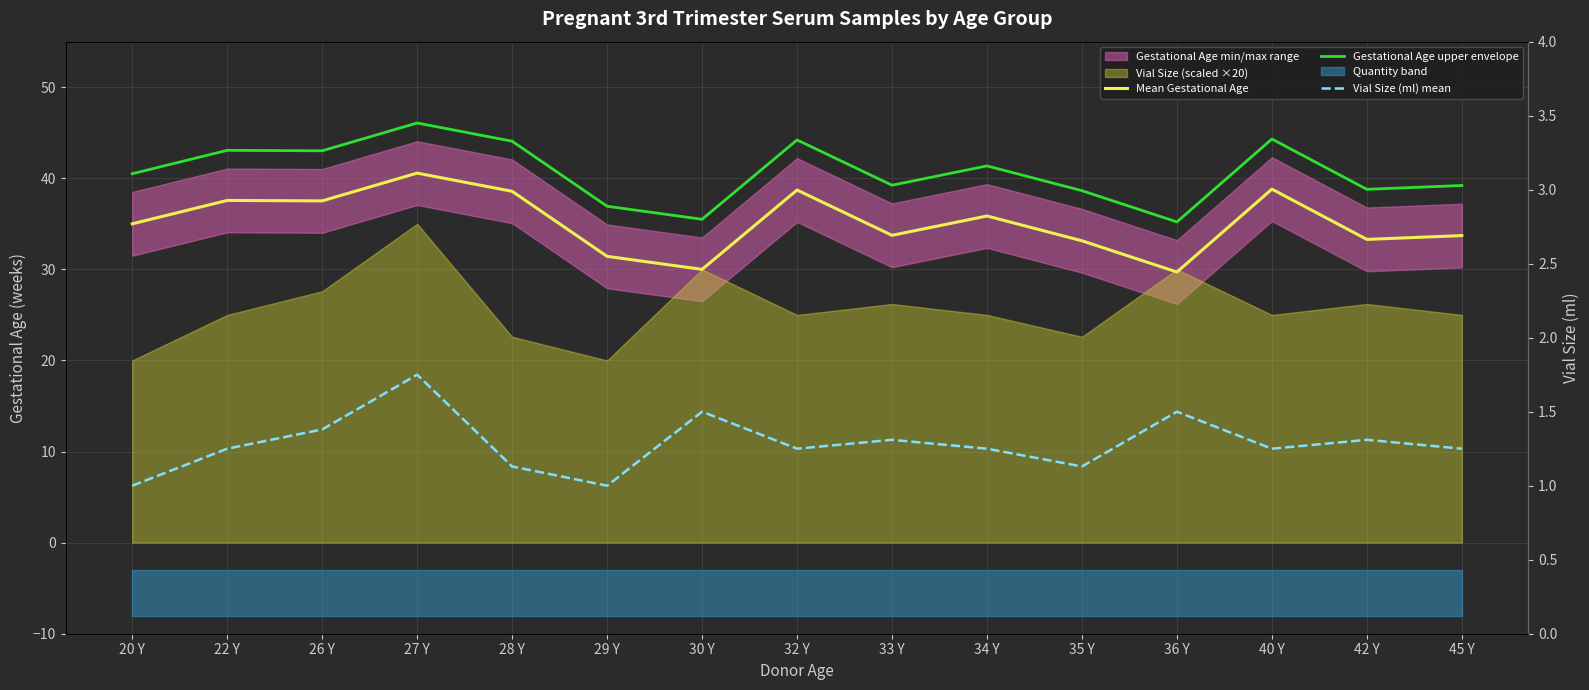

What position from the left is 27 Y?

4